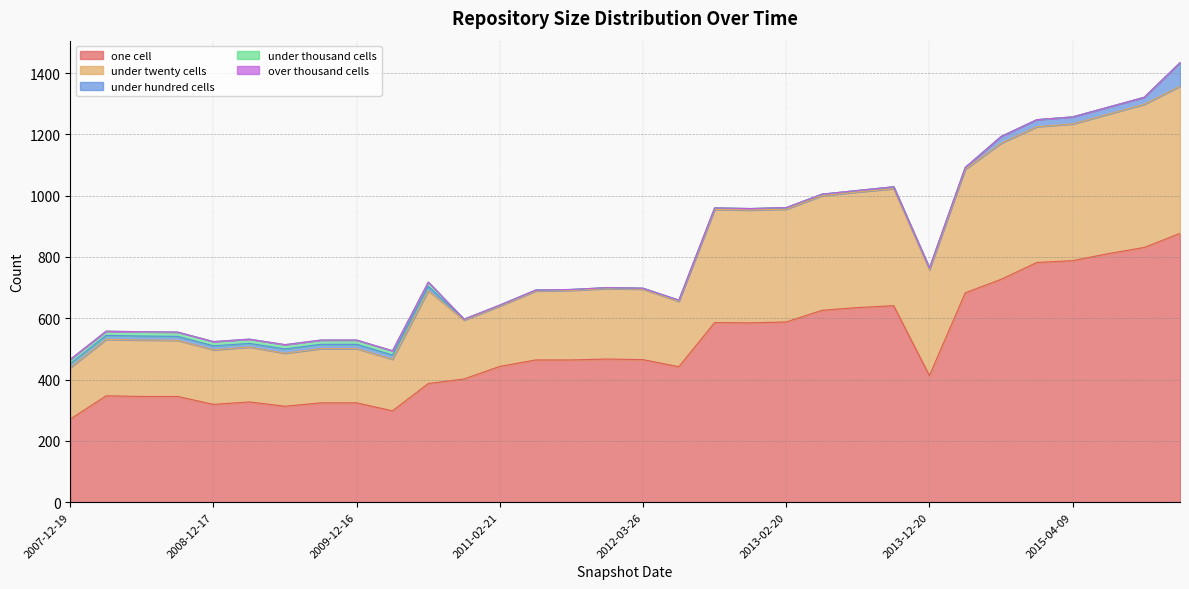

How many values in the under_twenty_cells series are below 230?

15